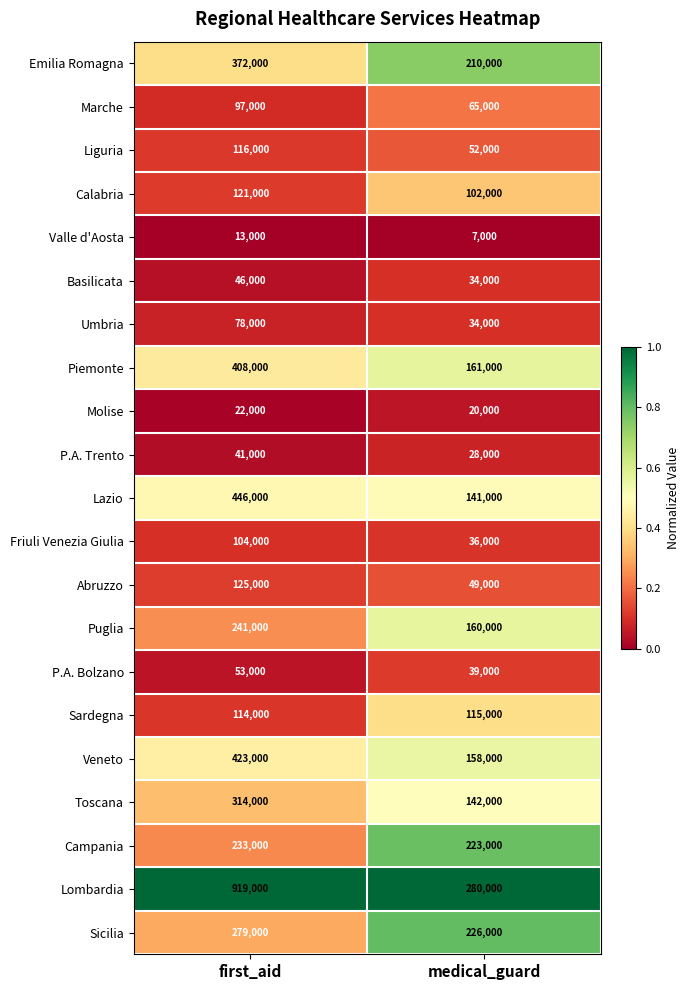

Rank the series at first_aid from lowest to highest value.

Valle d'Aosta, Molise, P.A. Trento, Basilicata, P.A. Bolzano, Umbria, Marche, Friuli Venezia Giulia, Sardegna, Liguria, Calabria, Abruzzo, Campania, Puglia, Sicilia, Toscana, Emilia Romagna, Piemonte, Veneto, Lazio, Lombardia